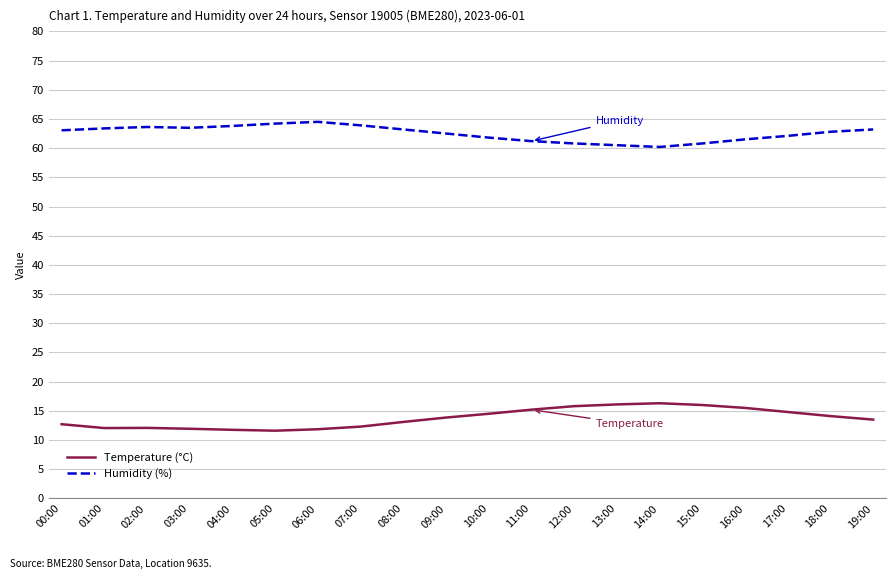

How many lines are shown in the chart?

2